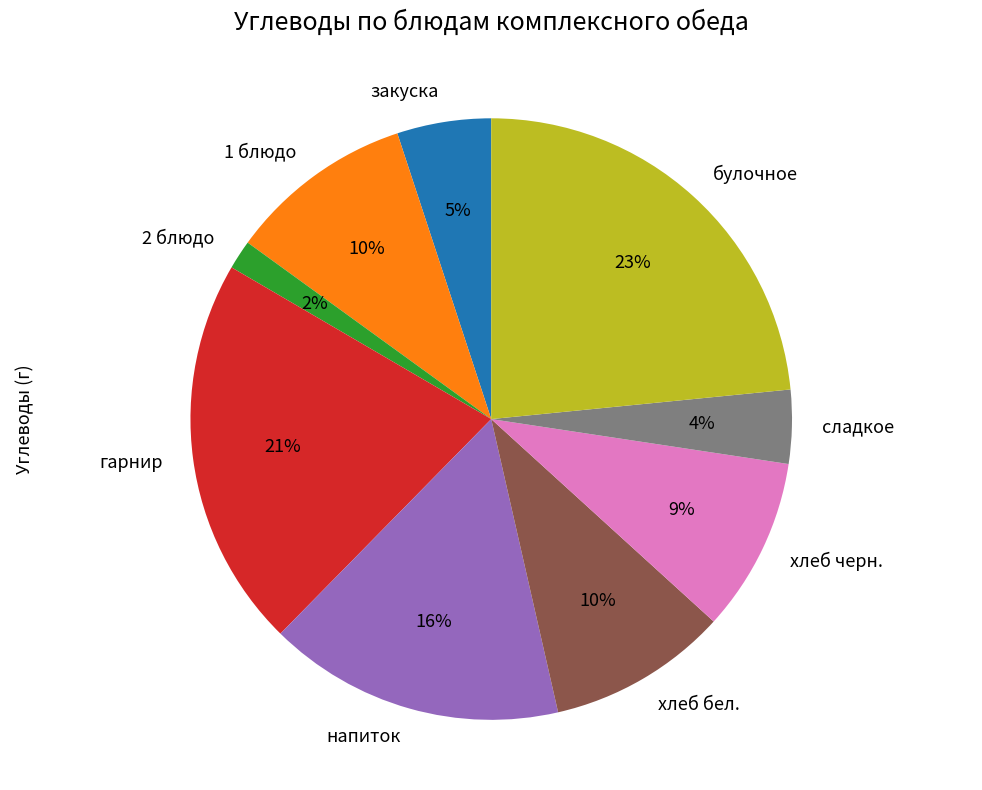

Is it true that сладкое is 4% of the pie?

True